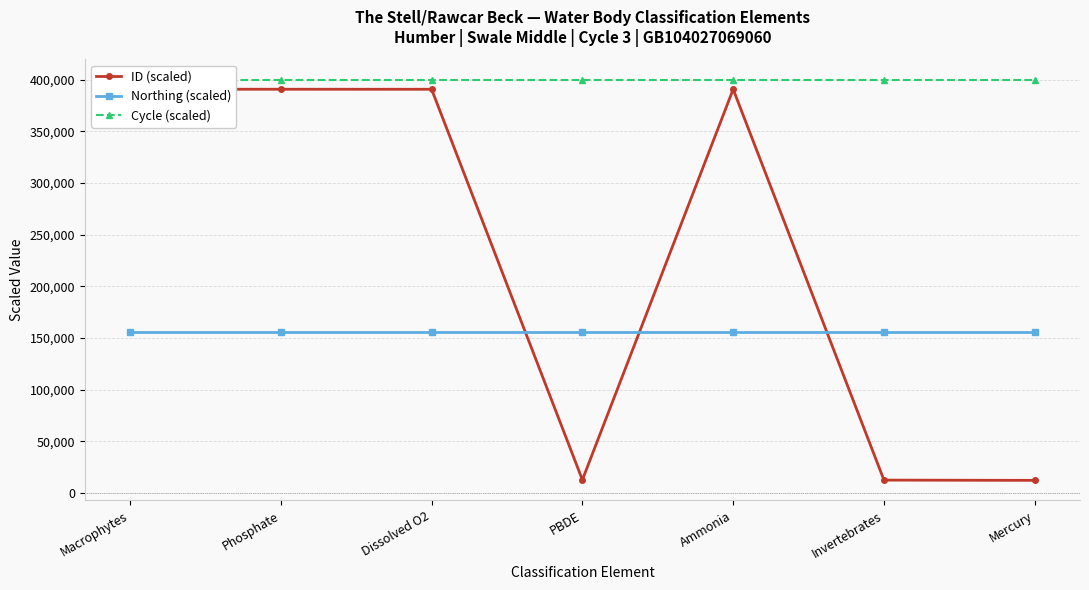

Reading right to left, list all the values displayed in this chart.

ID (scaled): Mercury=12133.3	Invertebrates=12377.8	Ammonia=390533.3	PBDE=12644.4	Dissolved O2=390555.6	Phosphate=390577.8	Macrophytes=390600.0
Northing (scaled): Mercury=156000.0	Invertebrates=156000.0	Ammonia=156000.0	PBDE=156000.0	Dissolved O2=156000.0	Phosphate=156000.0	Macrophytes=156000.0
Cycle (scaled): Mercury=400000.0	Invertebrates=400000.0	Ammonia=400000.0	PBDE=400000.0	Dissolved O2=400000.0	Phosphate=400000.0	Macrophytes=400000.0